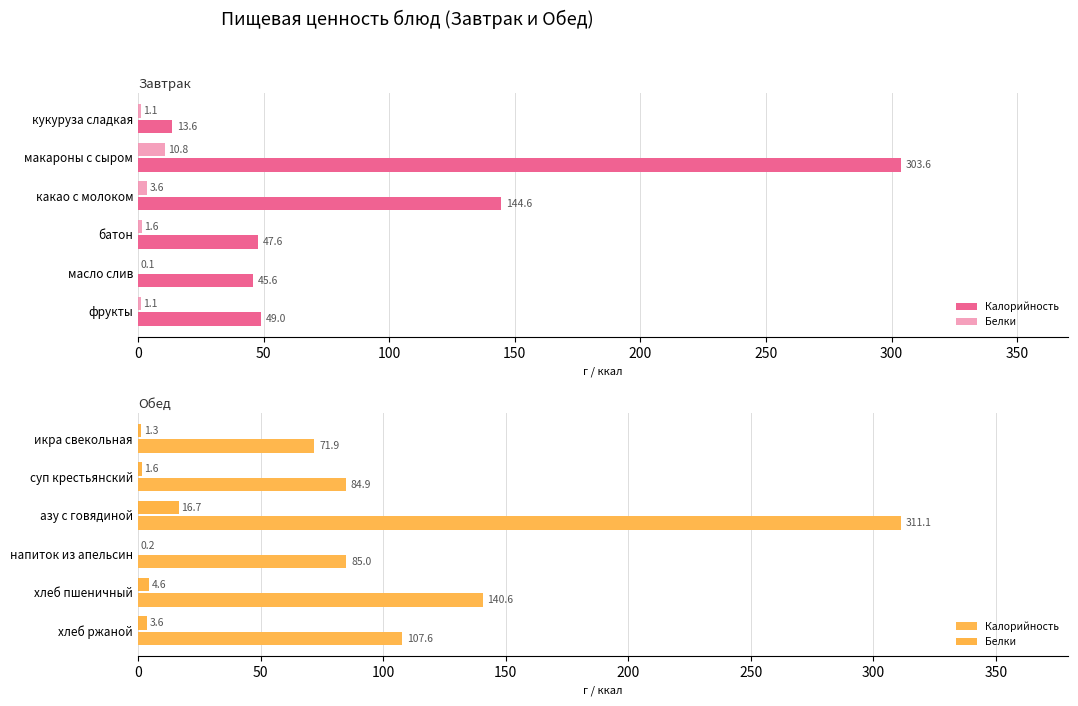

Which series has the largest range (max minus min)?

Калорийность